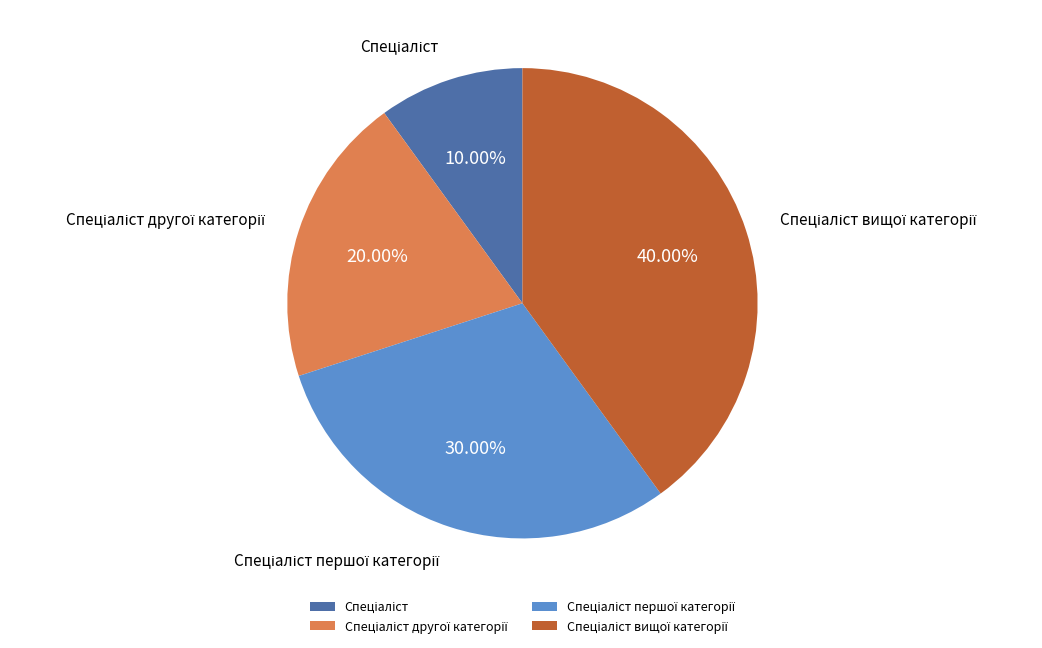

Does any single category account for the majority?

No